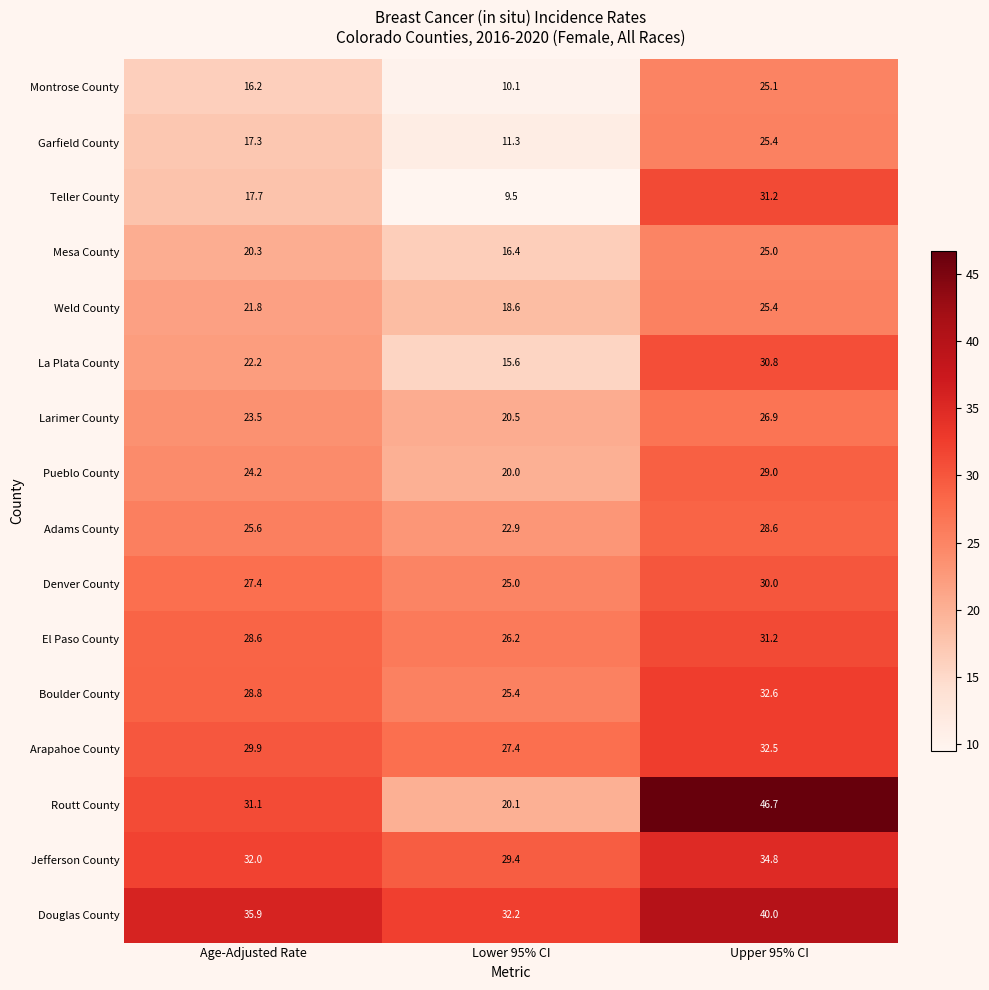

How many categories are shown in the chart?

3